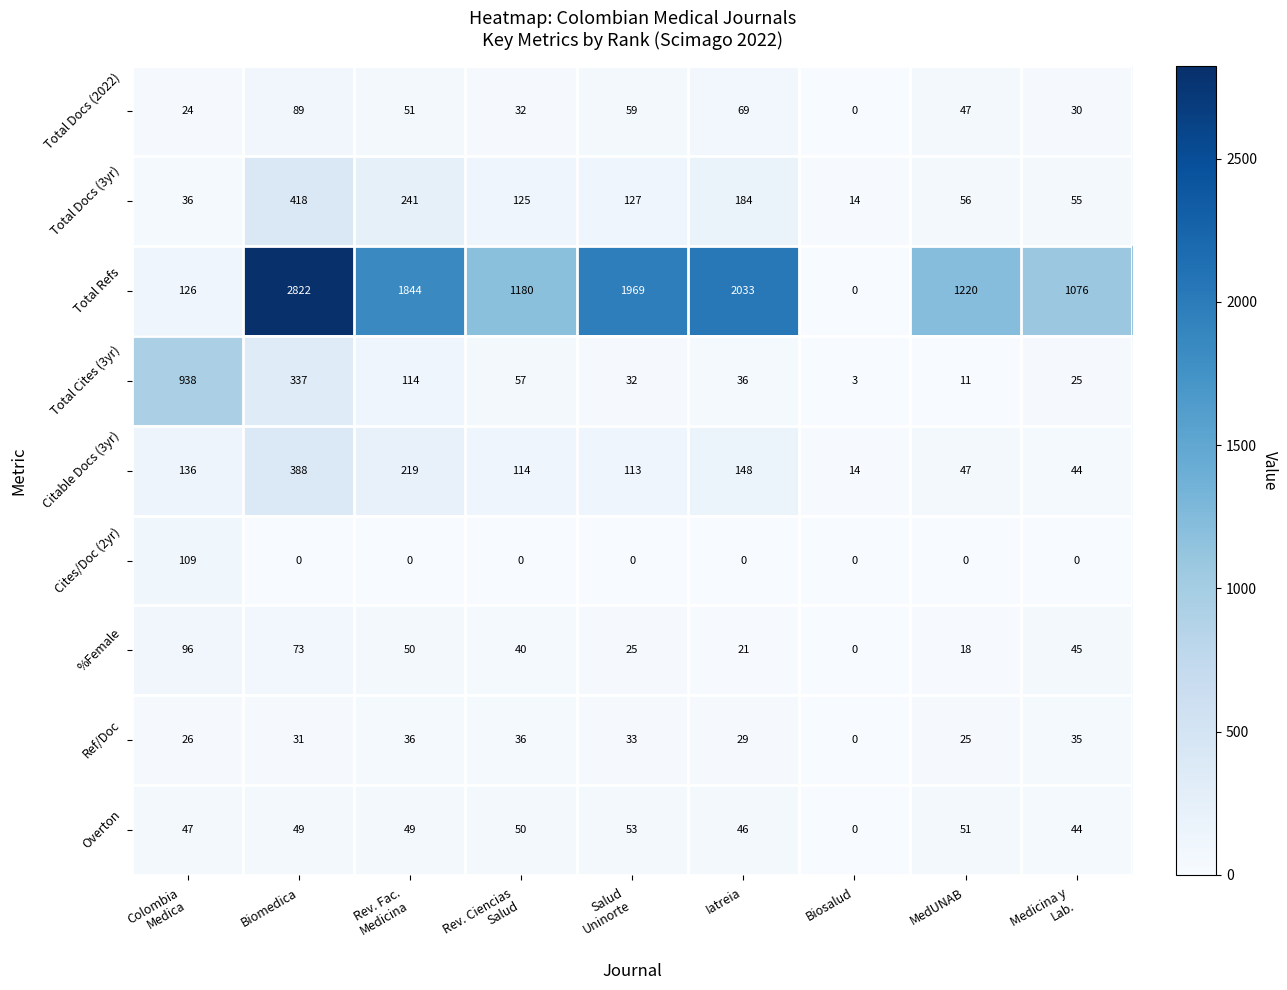

Count the number of data series in this chart.

9